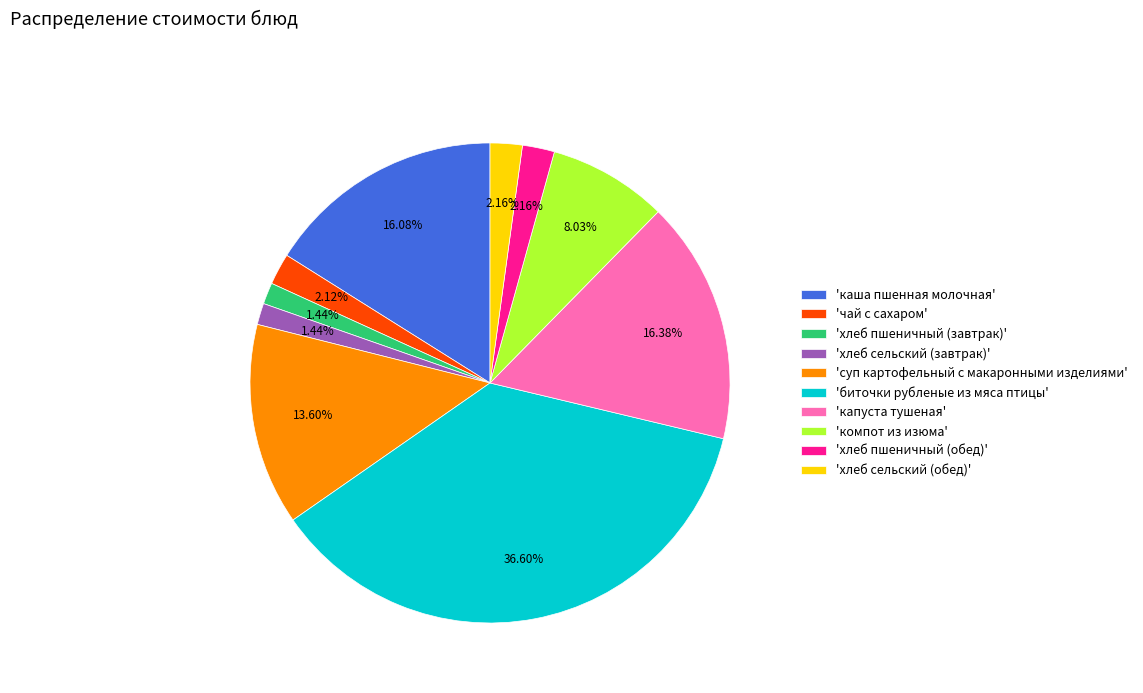

Do 'хлеб пшеничный (обед)' and 'чай с сахаром' together represent more than half of the pie?

No